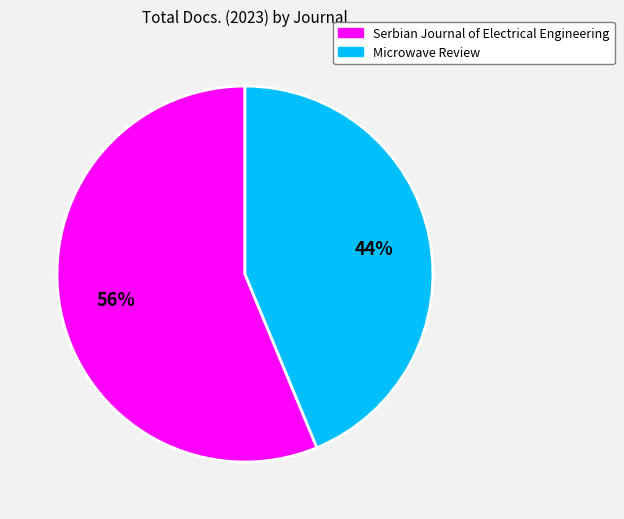

Does Microwave Review represent more than half of the total?

No